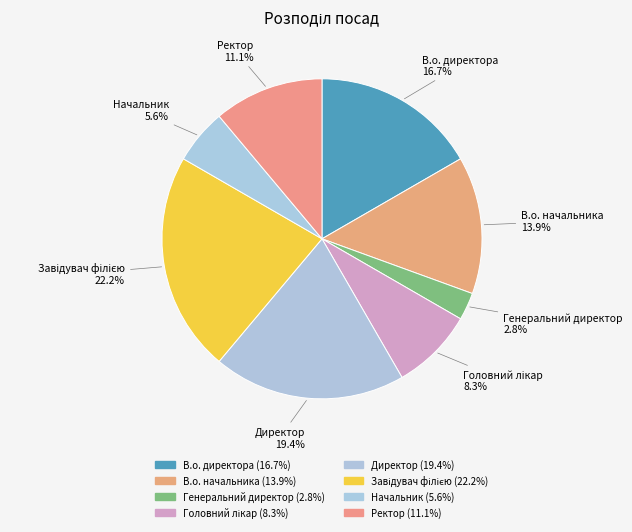

Which category has the smallest portion of the pie?

Генеральний директор